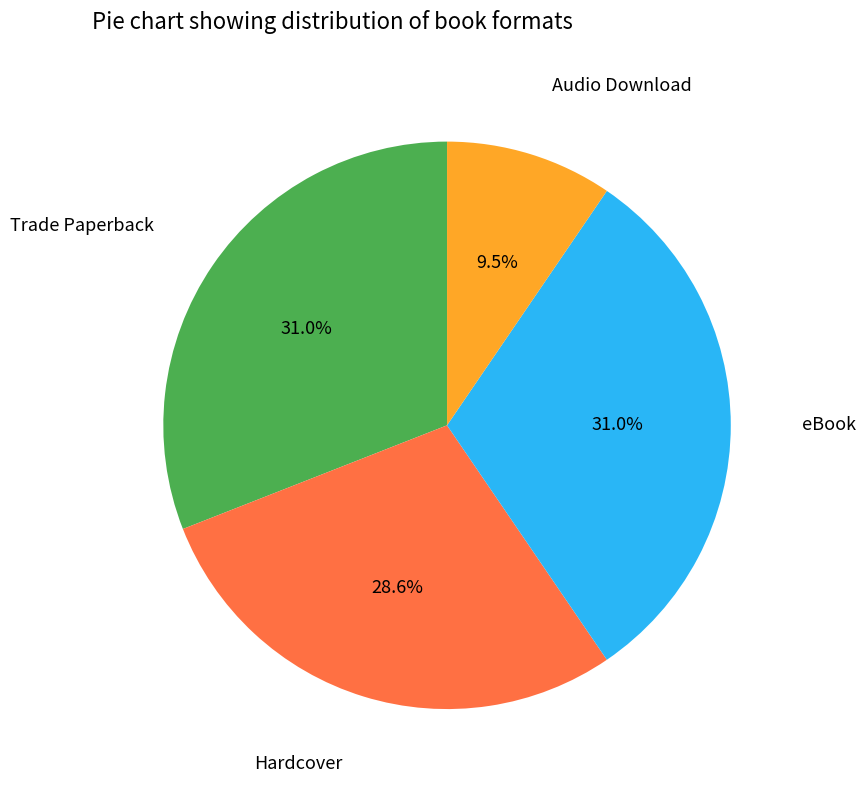

Does any single category account for the majority?

No